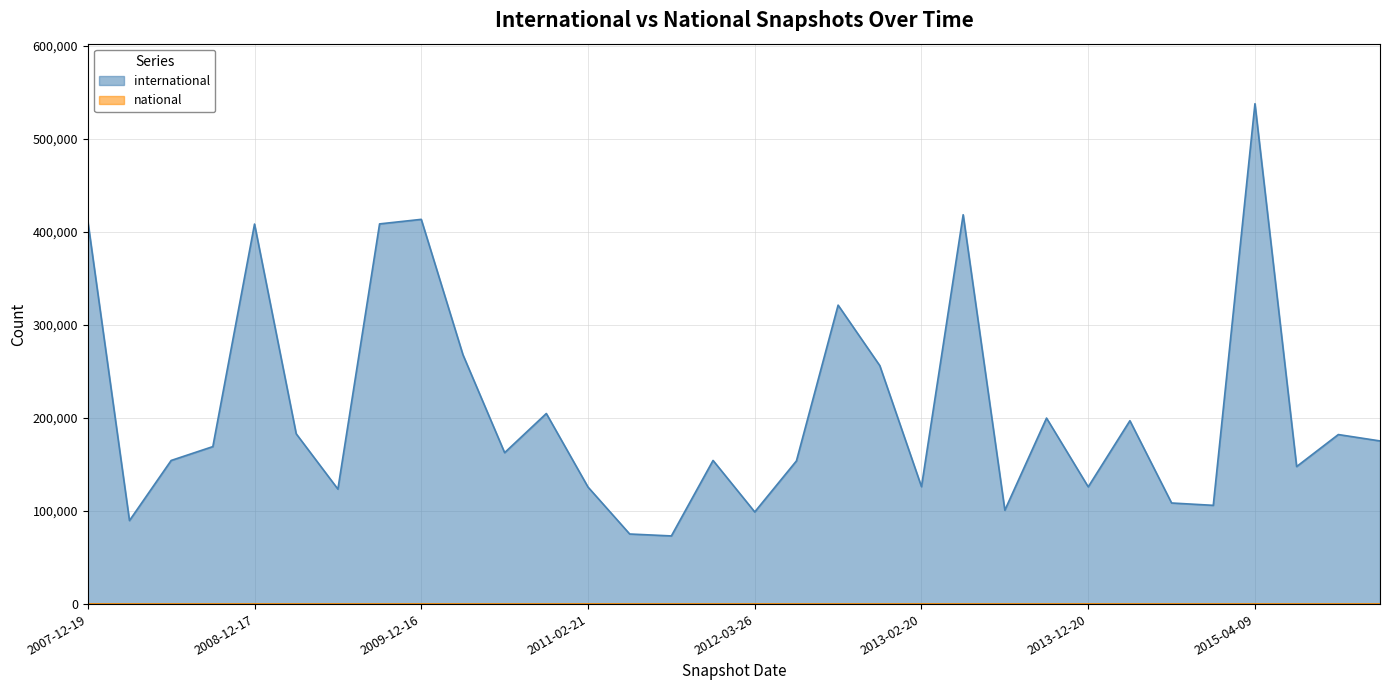

Count the number of values greater than 169225.

15